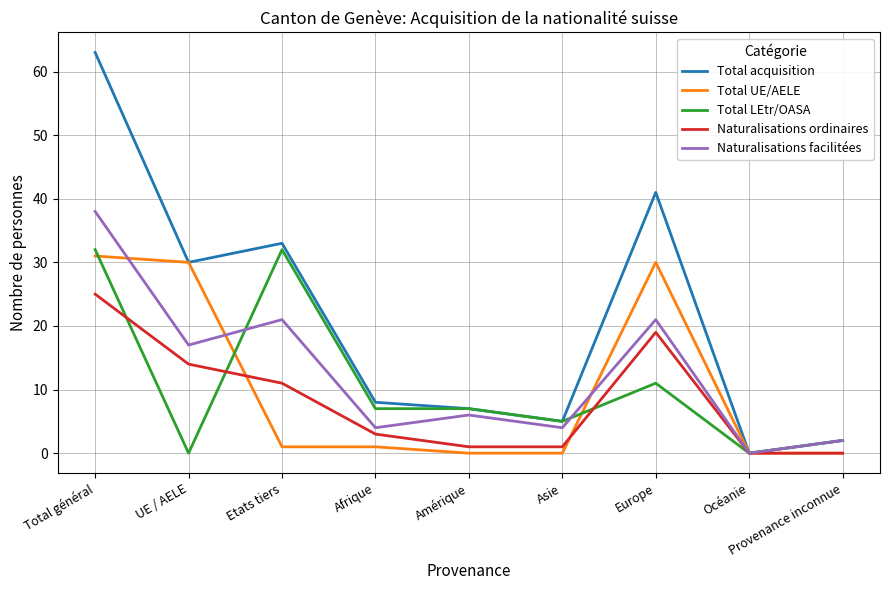

Reading right to left, what are all the values shown in this chart?

Total acquisition: 2	0	41	5	7	8	33	30	63
Total UE/AELE: 0	0	30	0	0	1	1	30	31
Total LEtr/OASA: 2	0	11	5	7	7	32	0	32
Naturalisations ordinaires: 0	0	19	1	1	3	11	14	25
Naturalisations facilitées: 2	0	21	4	6	4	21	17	38